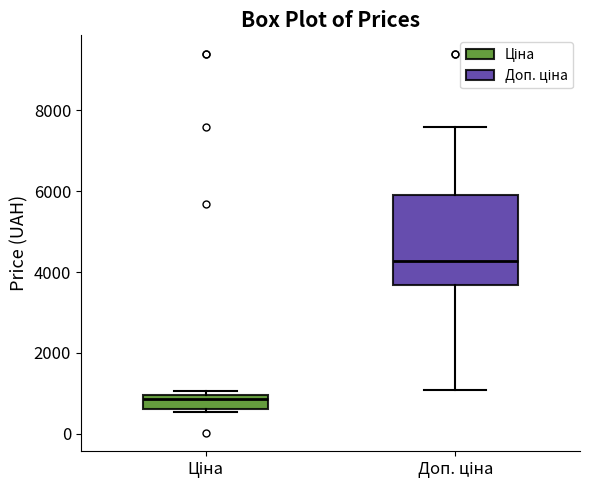

Where does the lower whisker of the box for Доп. ціна end on the y-axis? The values are not printed on the chart, so give them approximately, as read against the axis.

1000